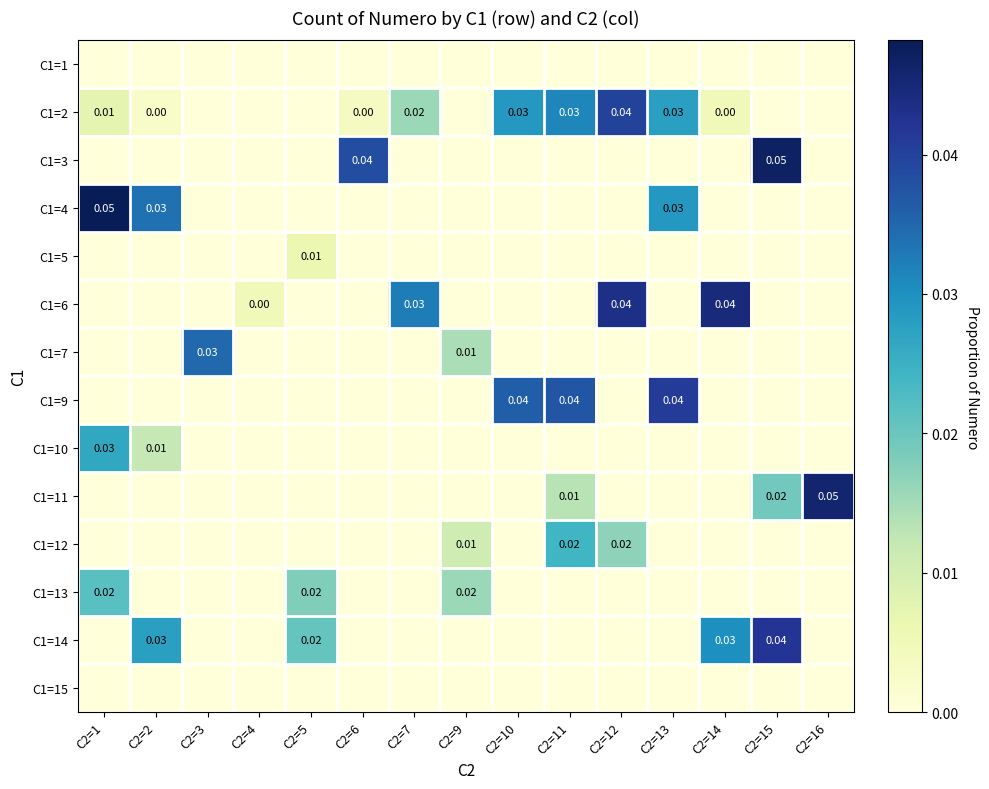

How many categories are shown in the chart?

15